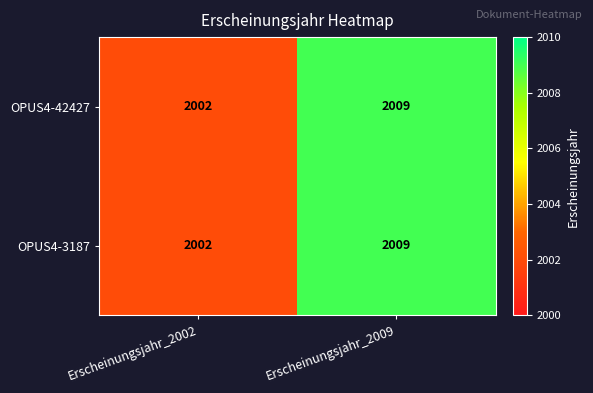

Where is OPUS4-42427 nearest to the value 2005?

Erscheinungsjahr_2002